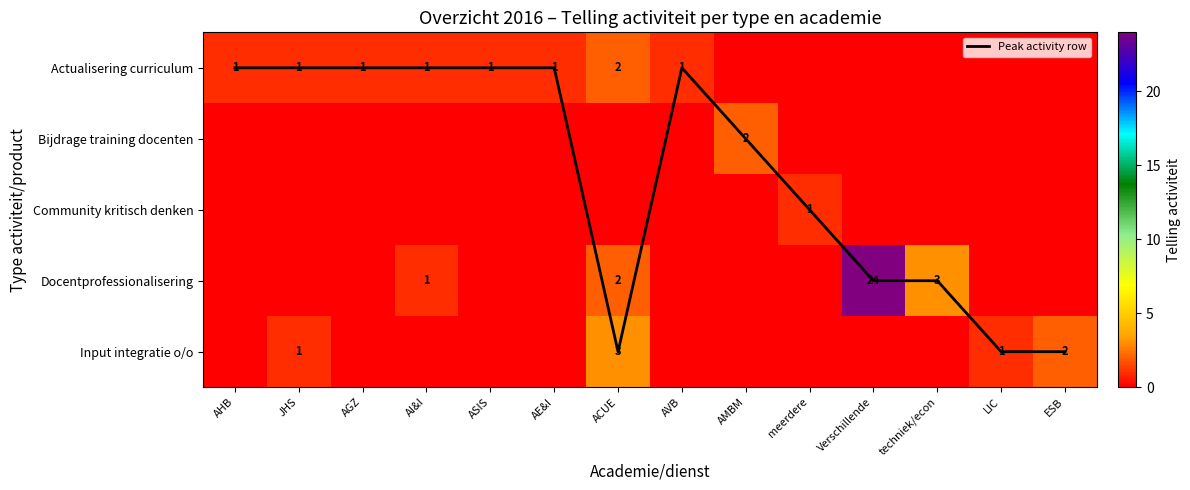

Which series has the largest range (max minus min)?

Docentprofessionalisering